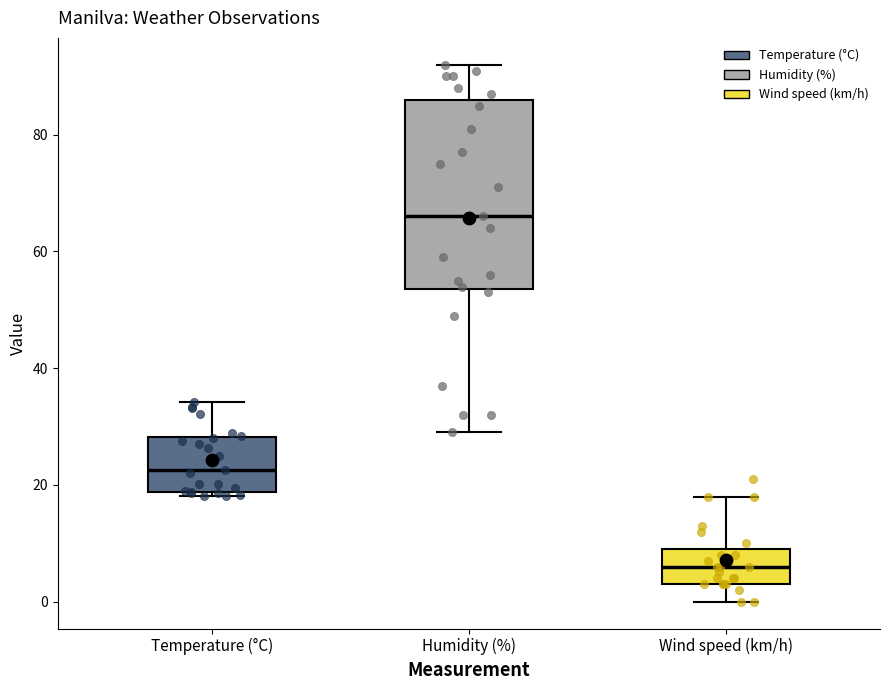

Where is the upper edge of the box for Temperature (°C) on the y-axis? The values are not printed on the chart, so give them approximately, as read against the axis.

28